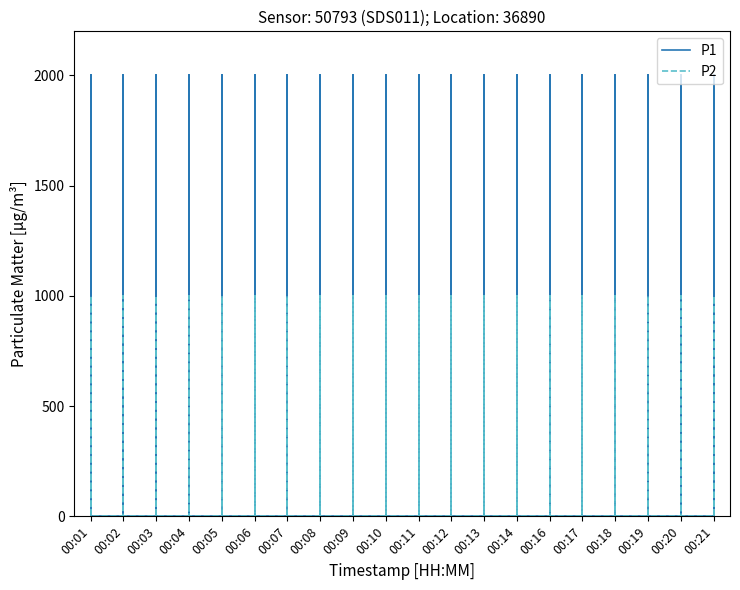

At which label does P2 reach its peak?

00:01